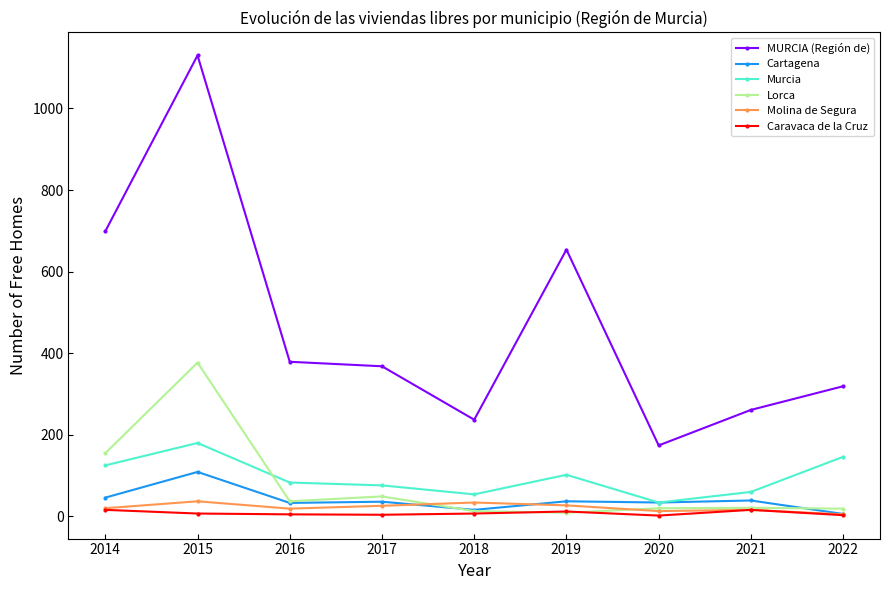

What is the difference between the second highest and second lowest values in the Cartagena series?

30